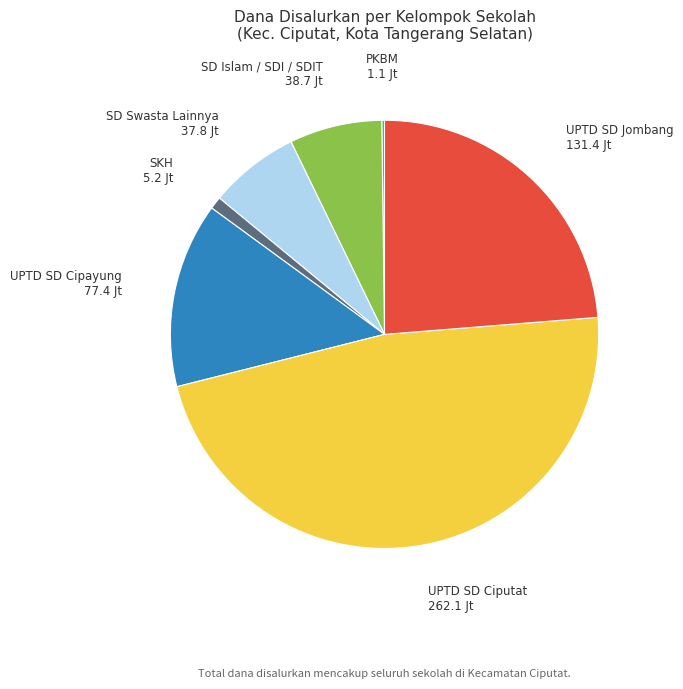

Is it true that SKH is 11% of the pie?

False